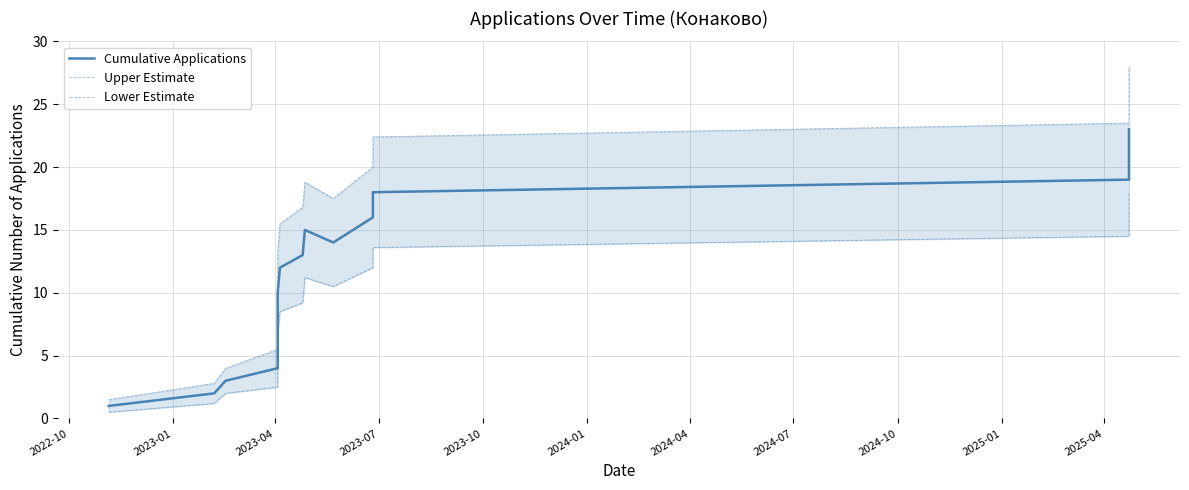

Which series has the largest range (max minus min)?

Upper Estimate